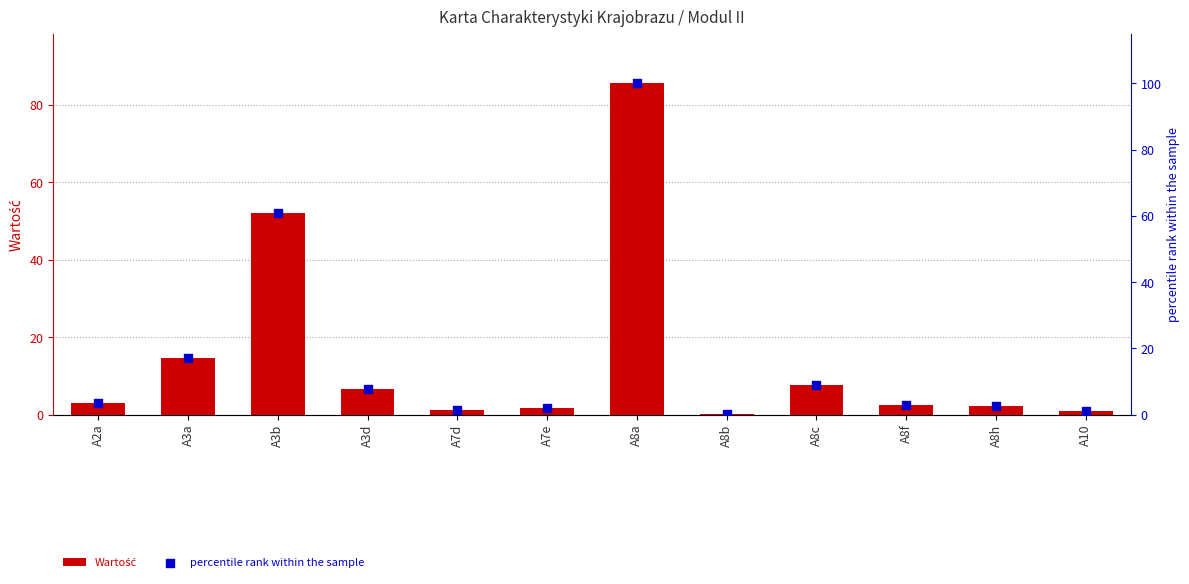

What are all the series names shown in the legend?

Wartość, percentile rank within the sample